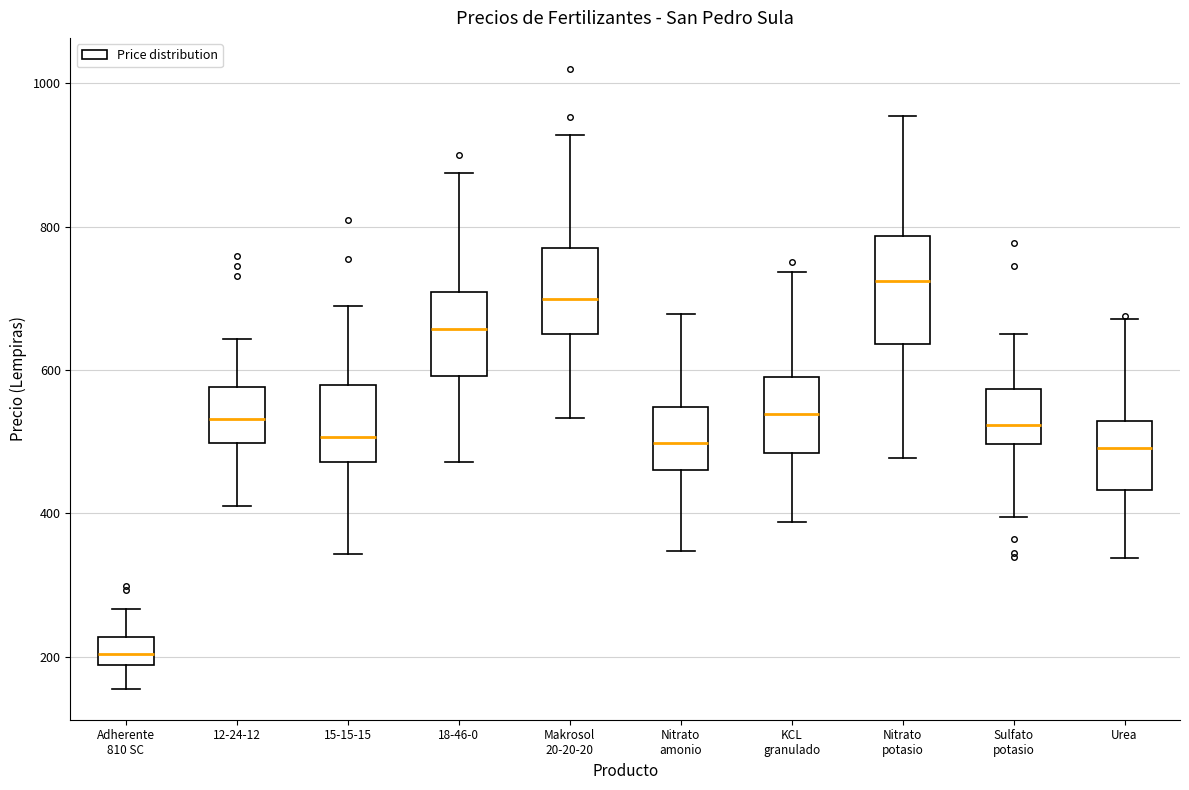

Where is the lower edge of the box for 12-24-12 on the y-axis? The values are not printed on the chart, so give them approximately, as read against the axis.

500